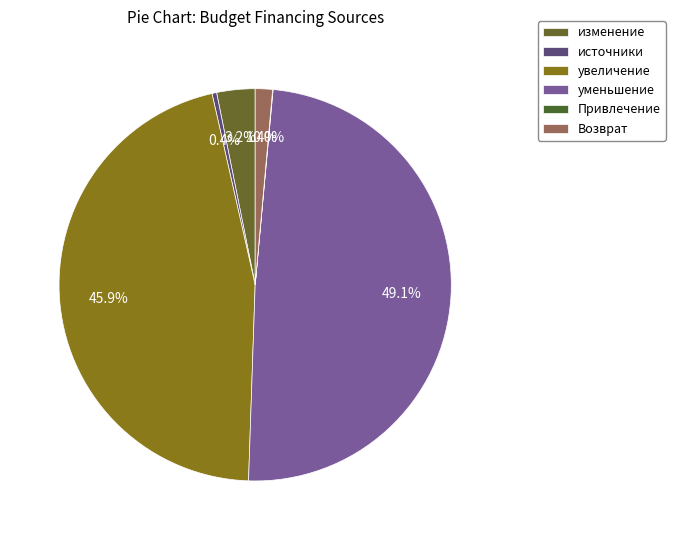

Is there any slice that represents more than half of the pie?

No